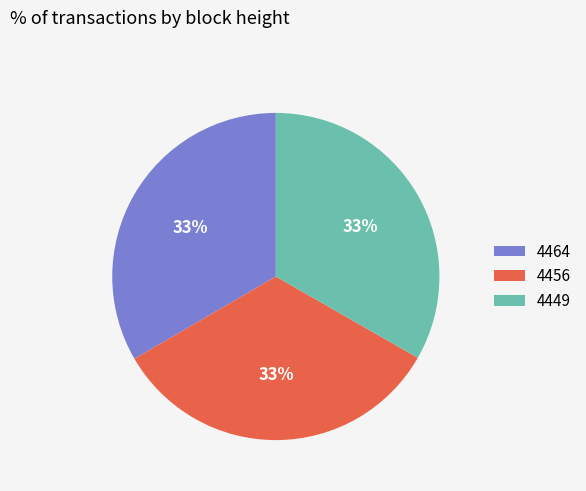

To the nearest percent, what percentage of the pie is 4464?

33%